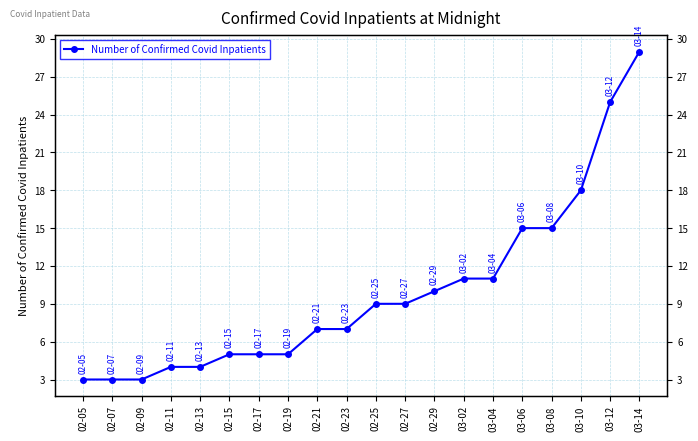

Which has a higher value, 03-10 or 03-06?

03-10